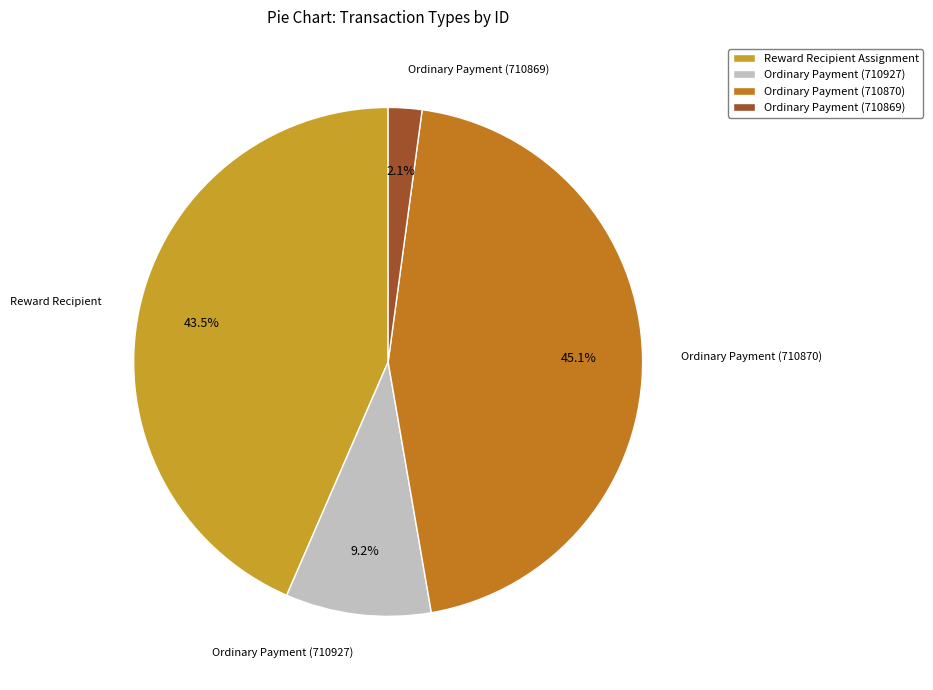

Which slice is the largest?

Ordinary Payment (710870)